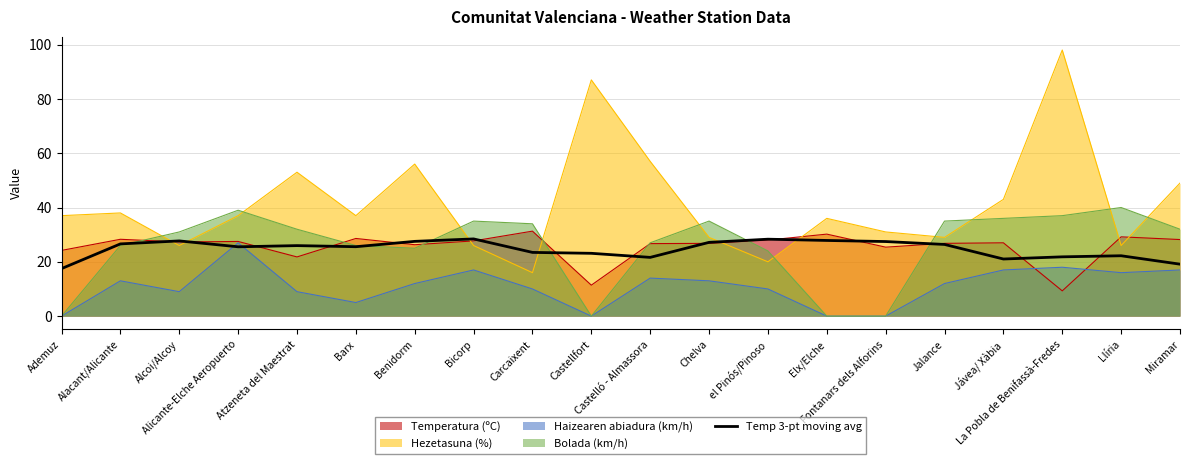

What is the greatest value displayed?

98.0